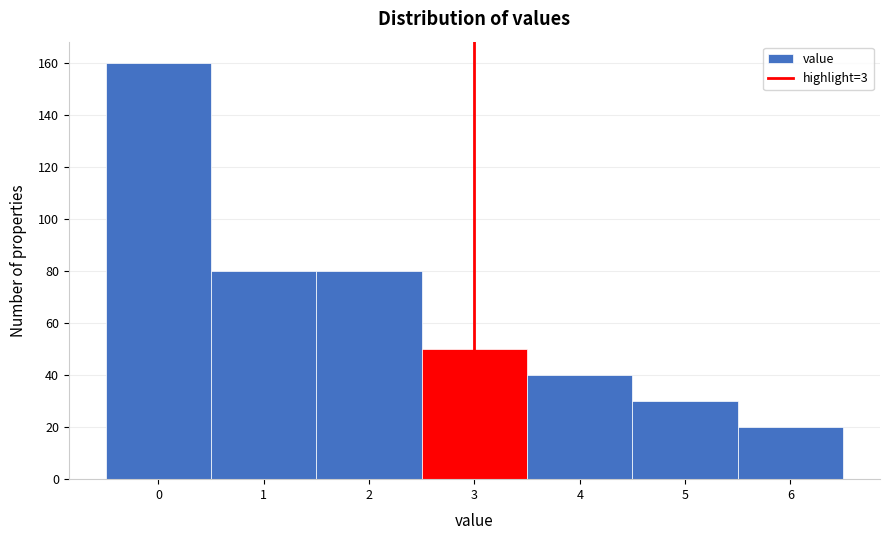

Reading left to right, transcribe this chart: for each bar, give the range it covers on the x-axis and its height. The values are not printed on the chart, so give them approximately, as read against the axis.

-0.5 to 0.5: 160
0.5 to 1.5: 80
1.5 to 2.5: 80
2.5 to 3.5: 50
3.5 to 4.5: 40
4.5 to 5.5: 30
5.5 to 6.5: 20